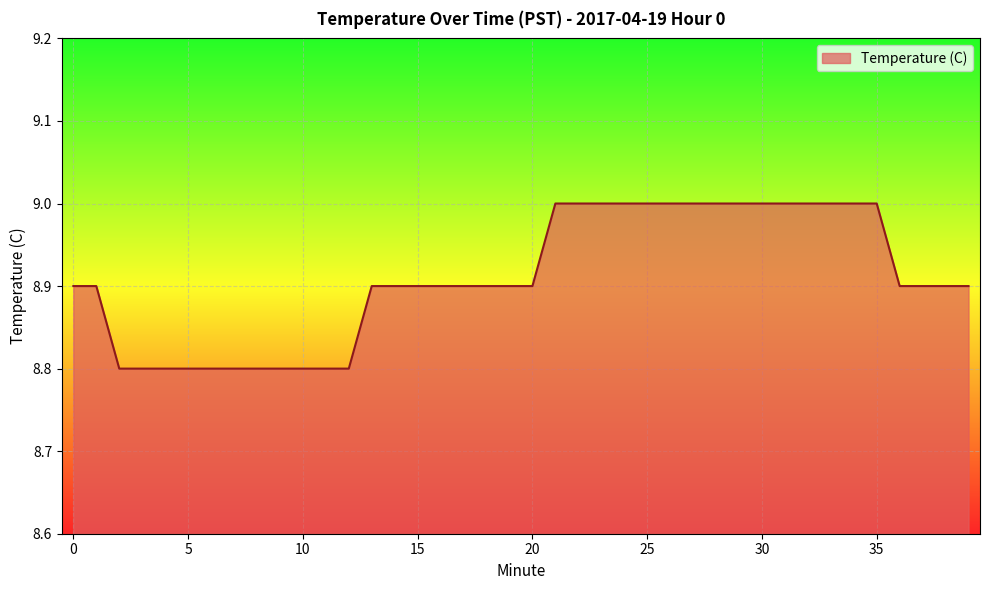

What is the difference between the maximum and second lowest values?

0.2